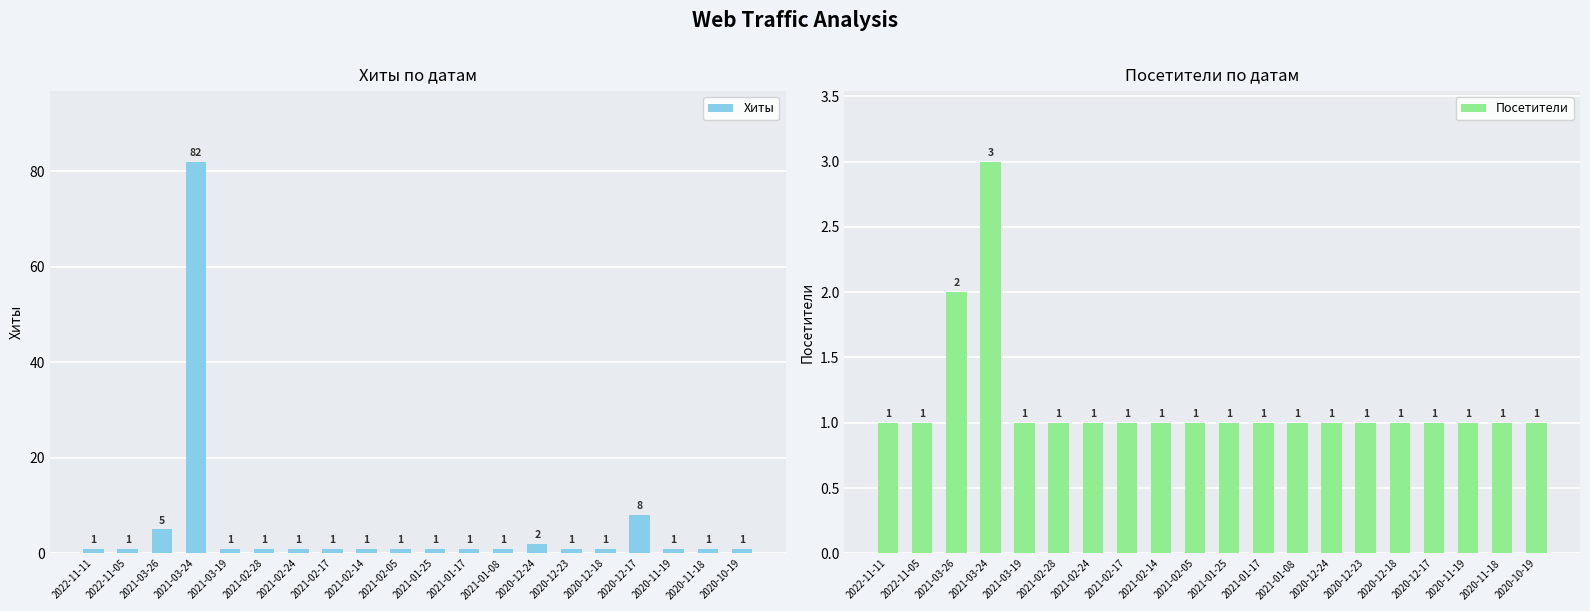

What are all the series names shown in the legend?

Хиты, Посетители